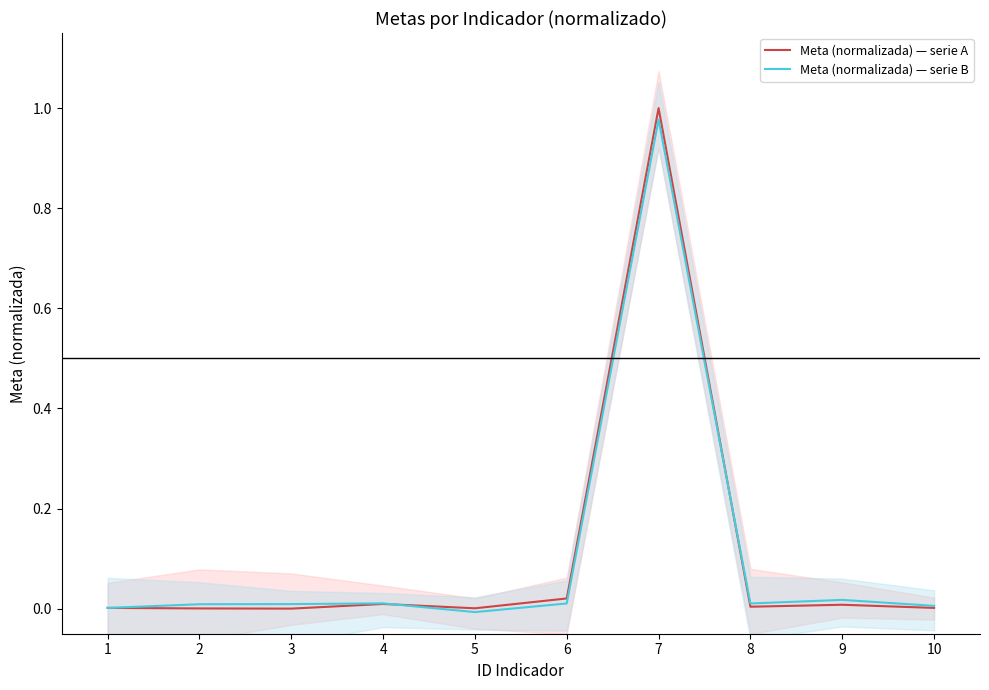

At which category does the chart reach its minimum across all series?

5